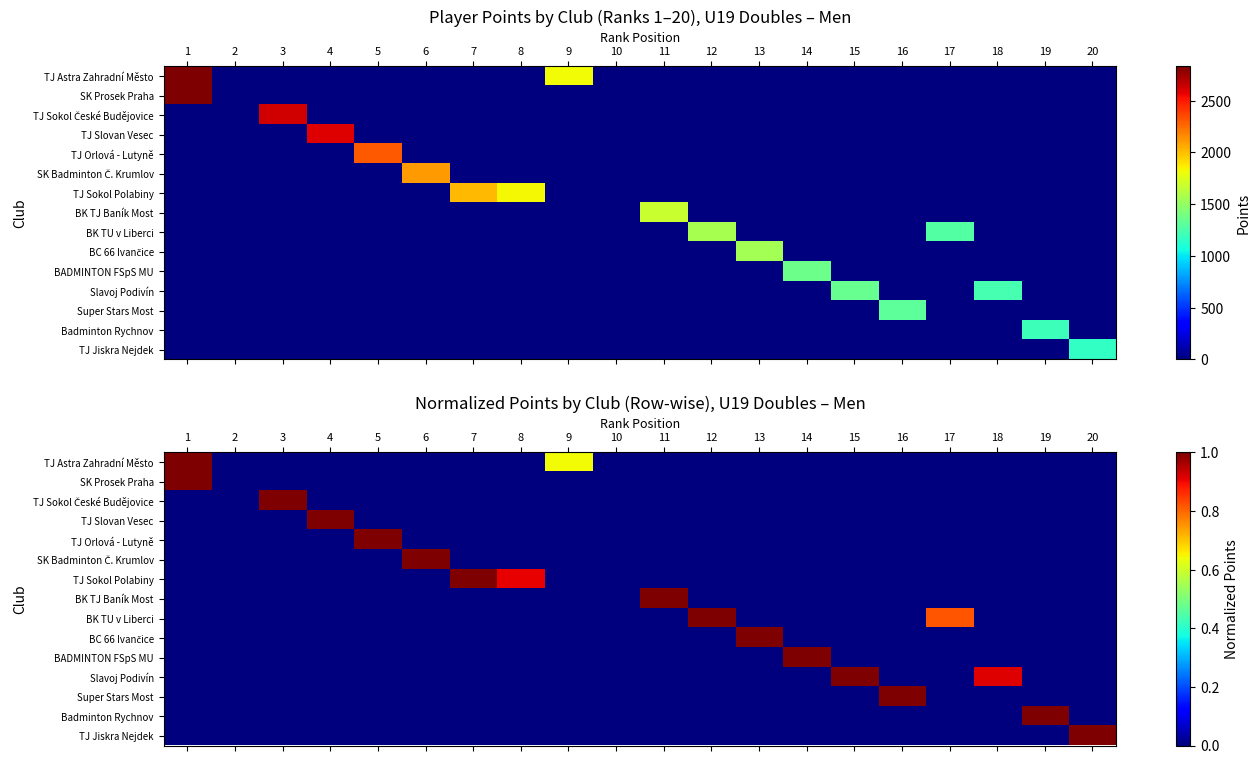

What is the sum of all BK TJ Baník Most values?

1.0